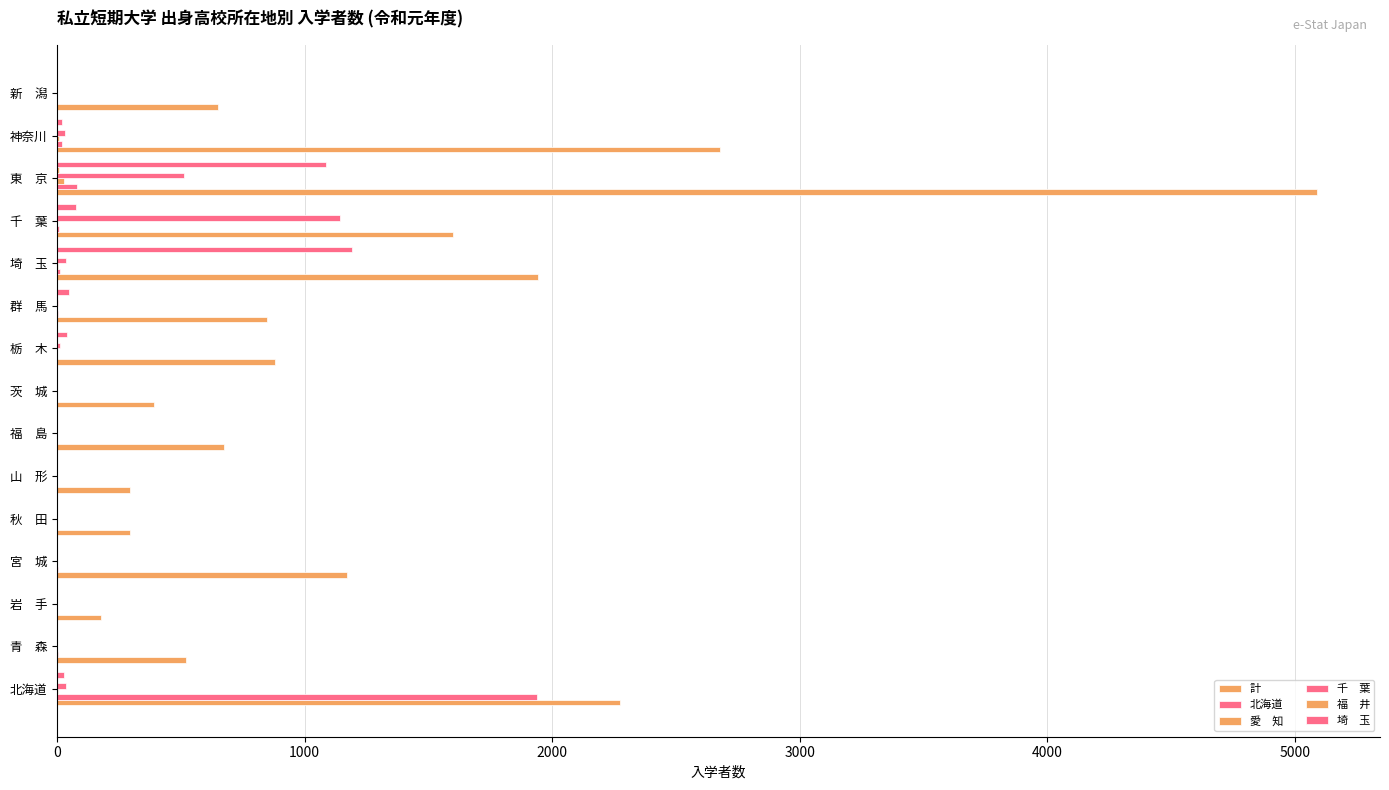

The value of 千　葉 at 千 葉 is 669. True or false?

False